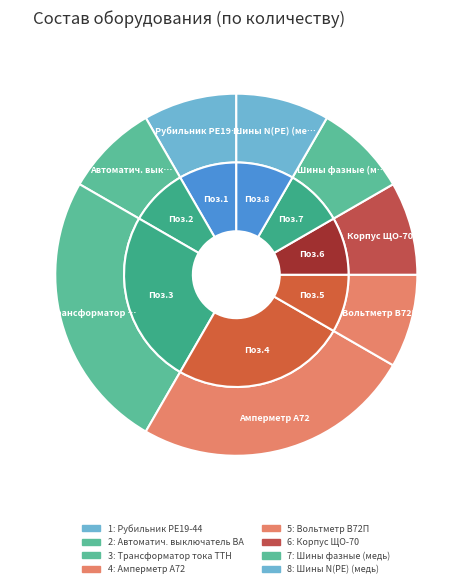

To the nearest percent, what is the combined percentage of 7 and 1?

17%